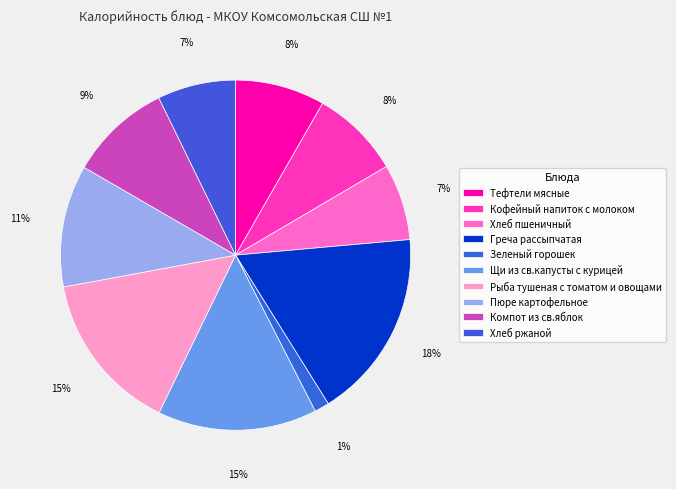

How many slices are in this pie chart?

10